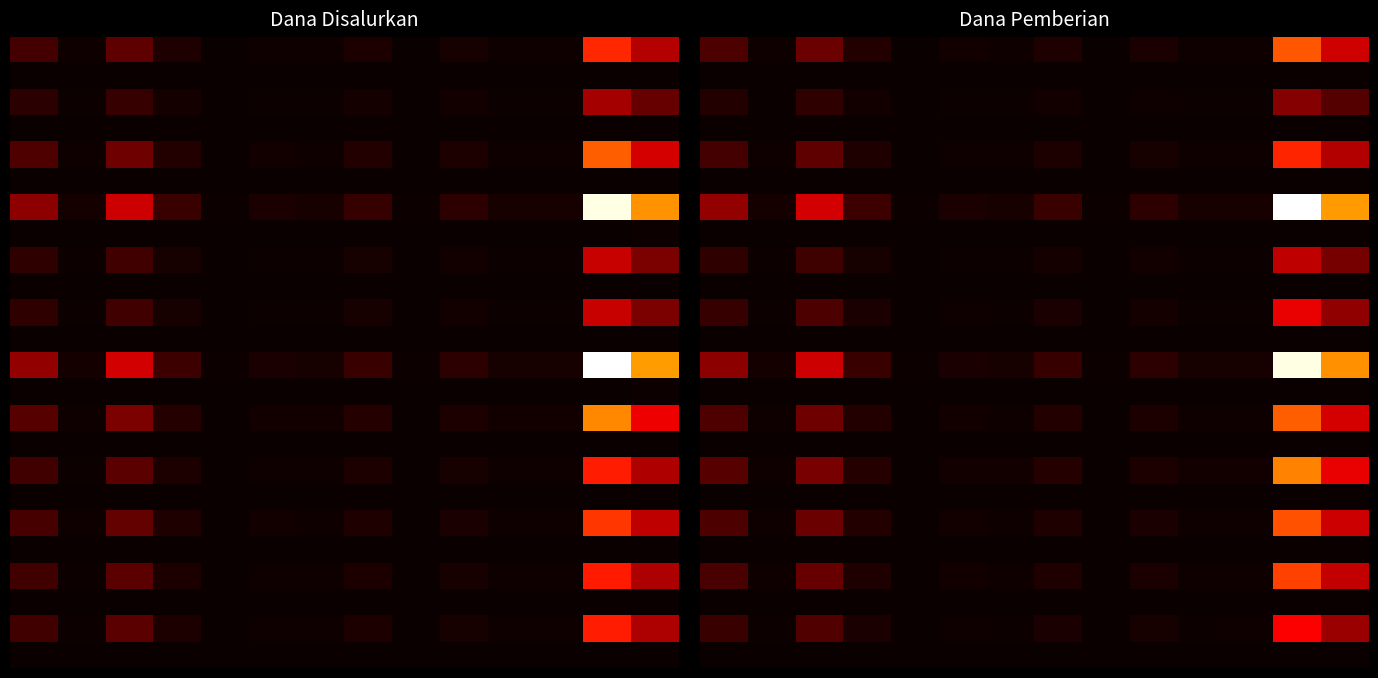

How many SMP KATOLIK YOS SUDARSO values are between 0 and 750000?

4